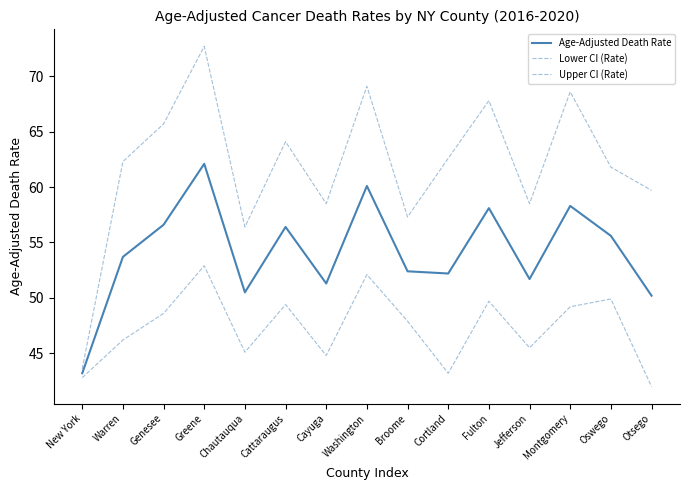

Rank the series by their maximum value, from lowest to highest.

Lower CI (Rate), Age-Adjusted Death Rate, Upper CI (Rate)